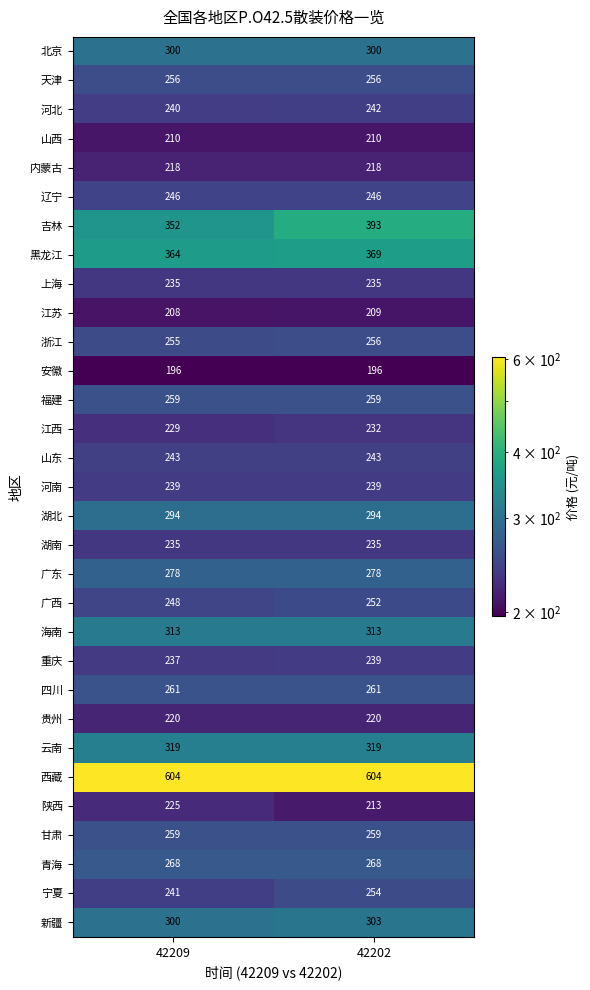

What value does the 贵州 series have at 42202?

220